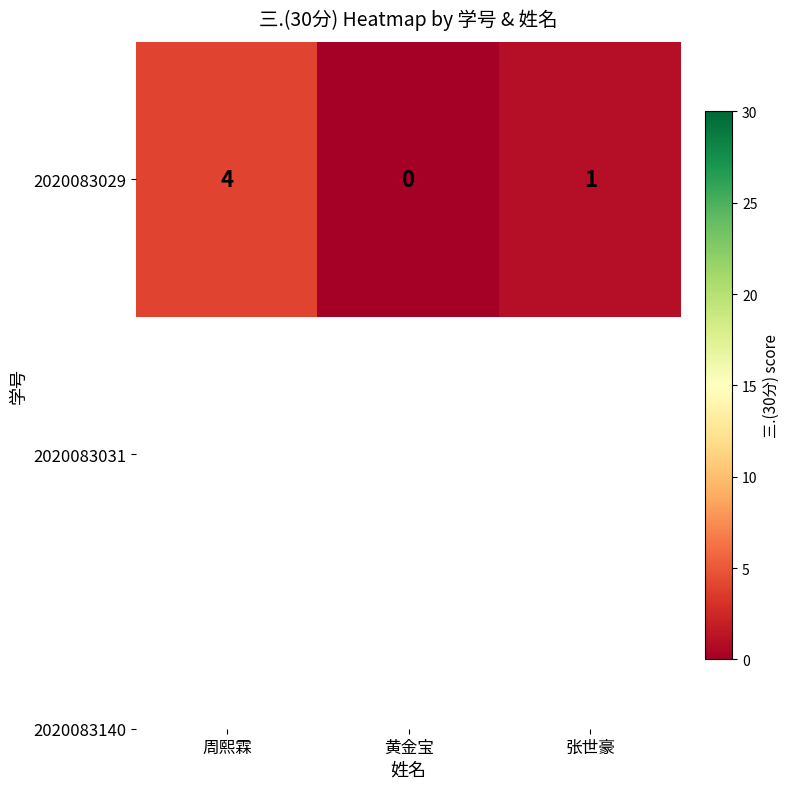

Where is the data nearest to the value 2?

张世豪